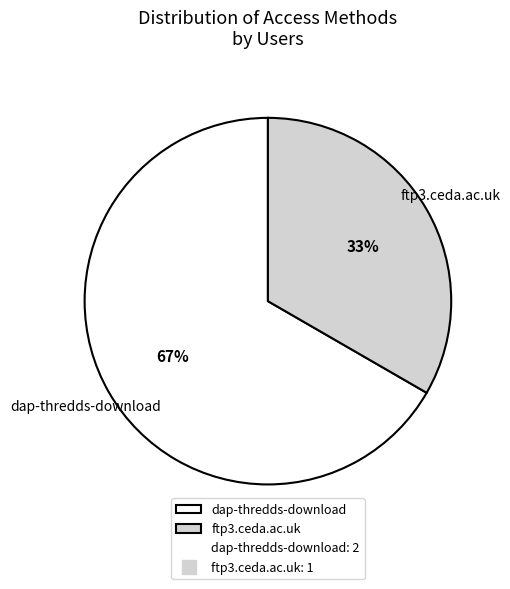

Combined, do ftp3.ceda.ac.uk and dap-thredds-download account for over 50%?

Yes